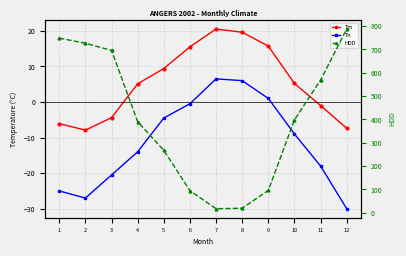

Is this an area chart (filled region under the line)?

No